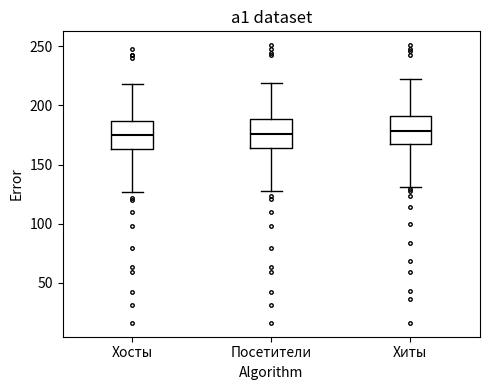

Where is the lower edge of the box for Посетители on the y-axis? The values are not printed on the chart, so give them approximately, as read against the axis.

165